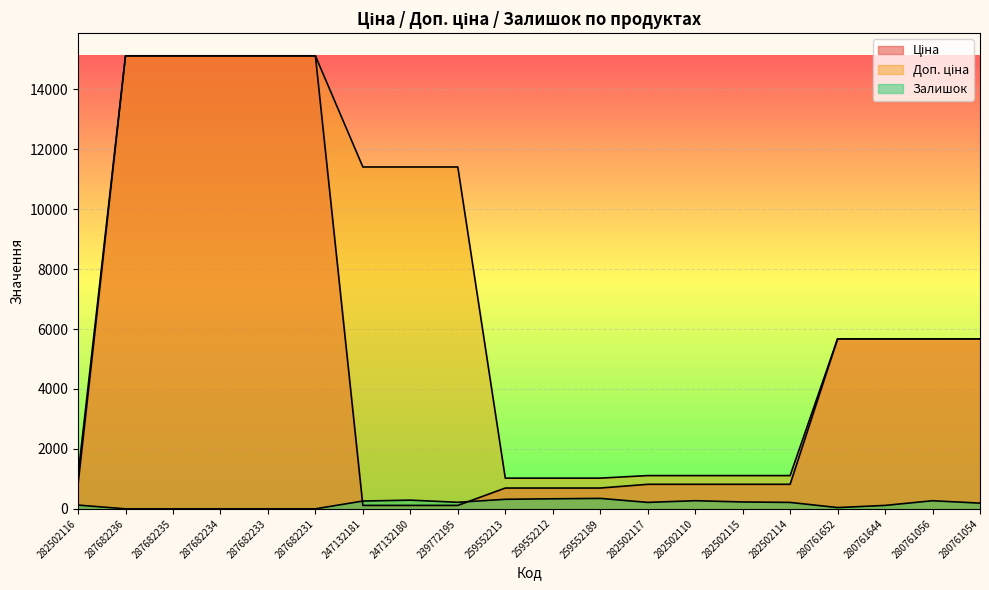

Reading right to left, extract all data points from this chart.

Ціна: 280761054=5673.8	280761056=5673.8	280761644=5673.8	280761652=5673.8	282502114=818.5	282502115=818.5	282502110=818.5	282502117=818.5	259552189=693.7	259552212=693.7	259552213=693.7	239772195=114.1	247132180=114.1	247132181=114.1	287682231=15120.0	287682233=15120.0	287682234=15120.0	287682235=15120.0	287682236=15120.0	282502116=818.5
Доп. ціна: 280761054=5673.8	280761056=5673.8	280761644=5673.8	280761652=5673.8	282502114=1109.2	282502115=1109.2	282502110=1109.2	282502117=1109.2	259552189=1024.6	259552212=1024.6	259552213=1024.6	239772195=11410.0	247132180=11410.0	247132181=11410.0	287682231=15120.0	287682233=15120.0	287682234=15120.0	287682235=15120.0	287682236=15120.0	282502116=1109.2
Залишок: 280761054=190.0	280761056=270.0	280761644=114.0	280761652=42.0	282502114=214.0	282502115=229.0	282502110=271.0	282502117=215.0	259552189=348.0	259552212=335.0	259552213=318.0	239772195=218.0	247132180=290.0	247132181=260.0	287682231=0.0	287682233=0.0	287682234=0.0	287682235=0.0	287682236=0.0	282502116=125.0